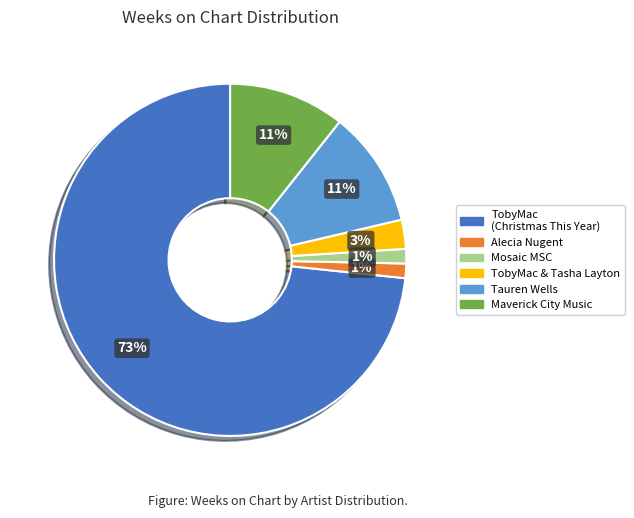

To the nearest percent, what portion does TobyMac & Tasha Layton represent?

3%